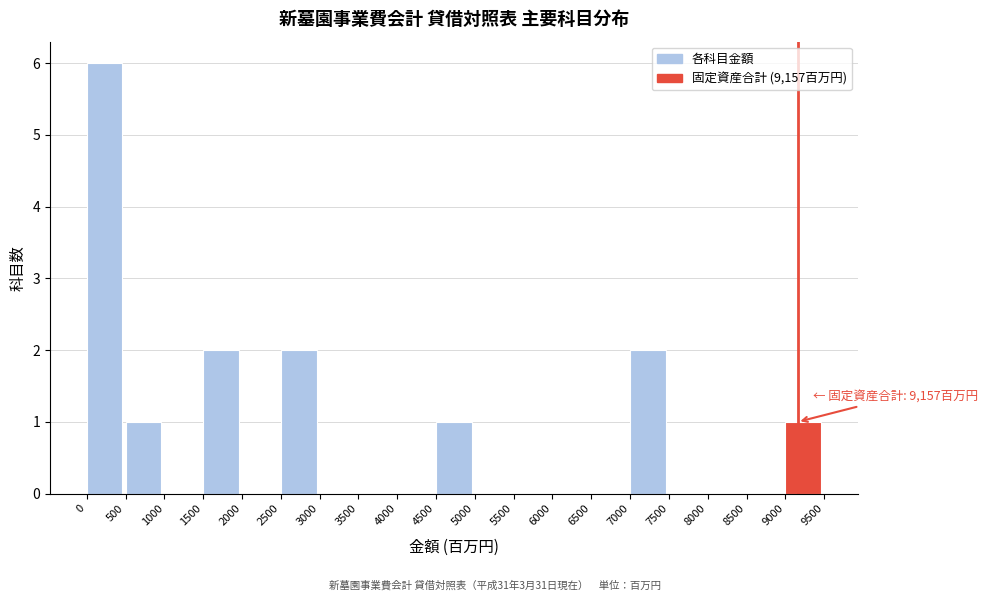

Which range on the x-axis has the tallest bar?

0 to 500